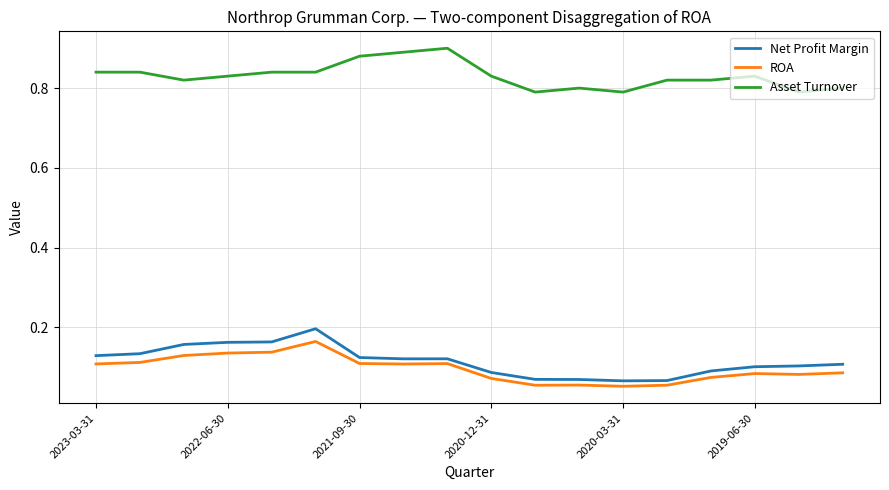

True or false: ROA and Net Profit Margin intersect in this chart.

False